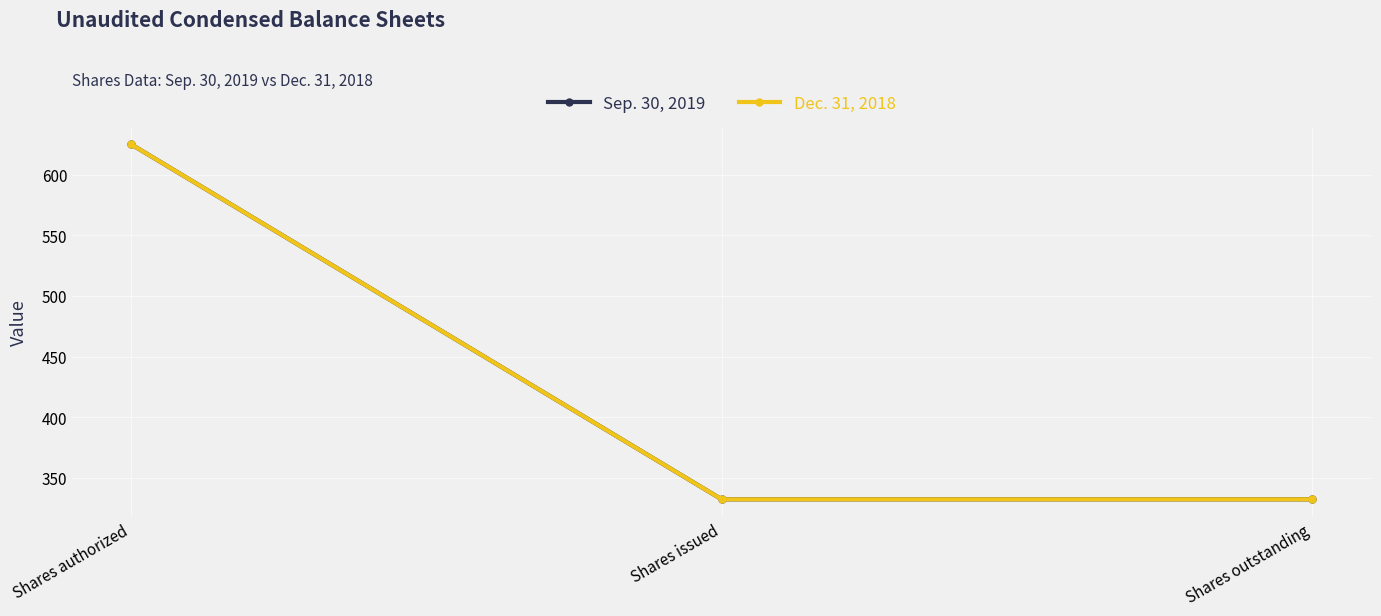

What is the difference between the Dec. 31, 2018 values at Shares issued and Shares authorized?

292.7